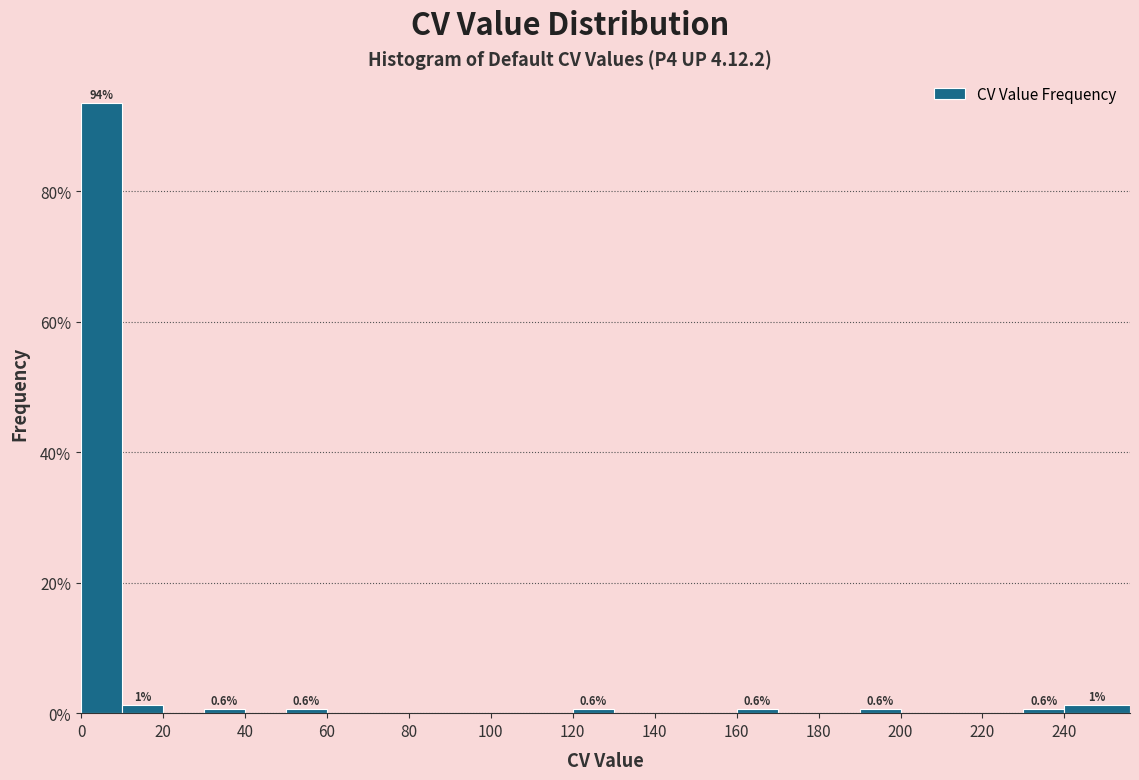

Which range on the x-axis has the tallest bar?

0 to 10